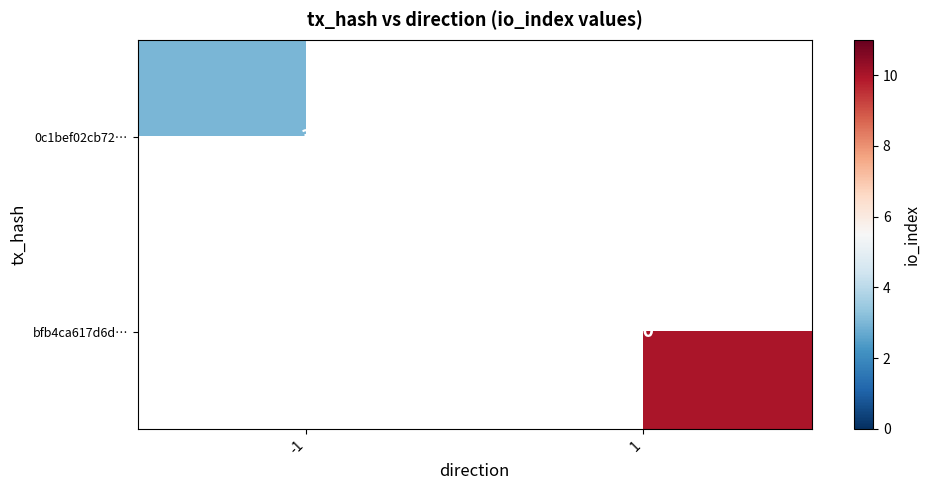

Is it true that 0c1bef02cb72… equals 3 at -1?

True